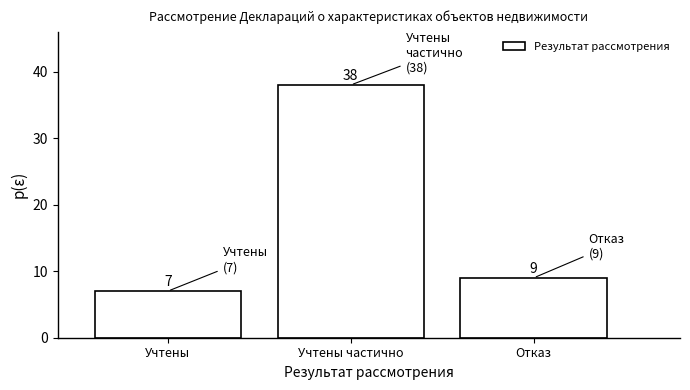

Reading right to left, what are all the values shown in this chart?

9	38	7